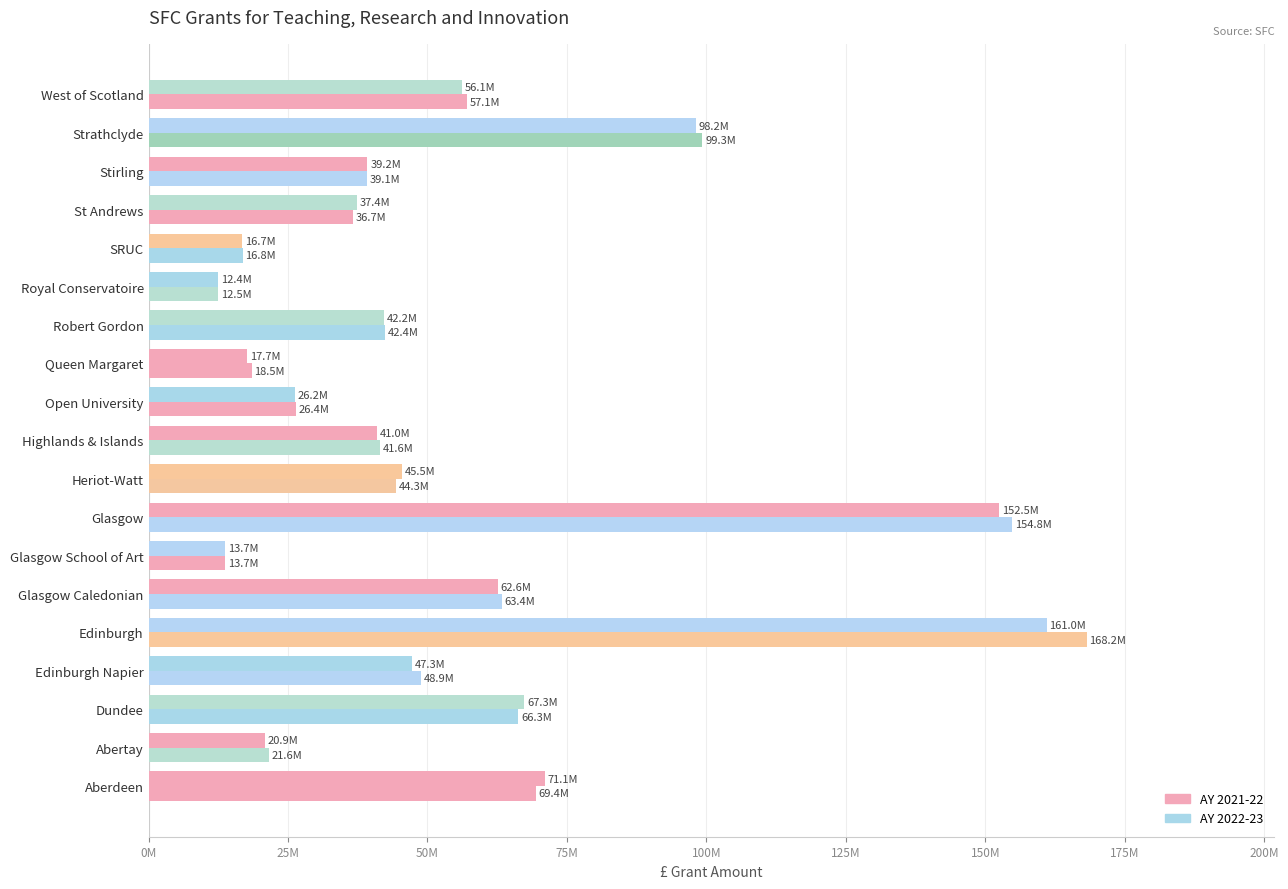

What is the highest value of the AY 2022-23 series?

168170950